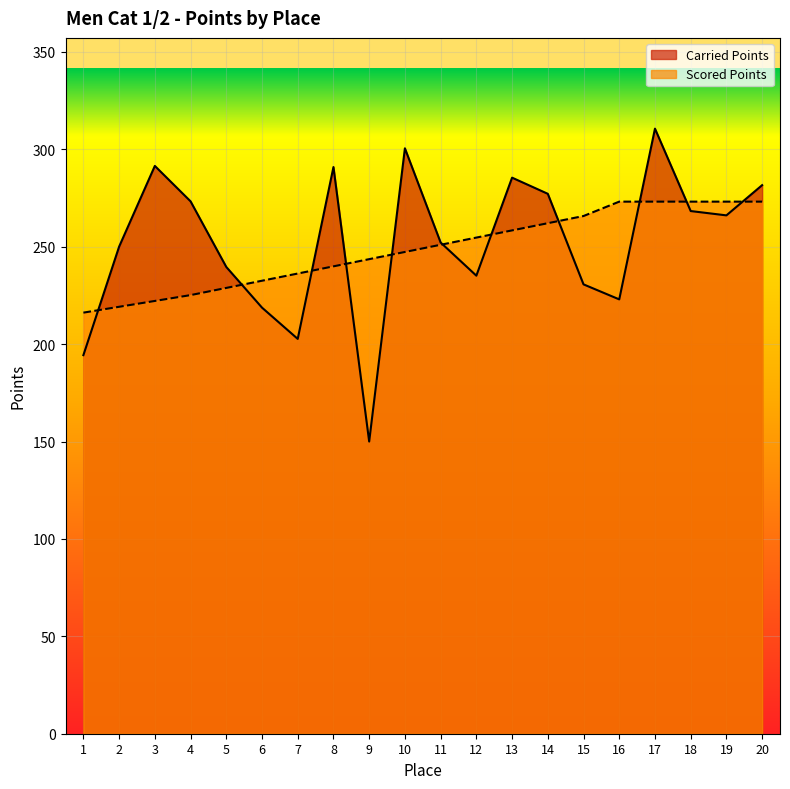

Reading left to right, list all the values displayed in this chart.

Carried Points: 1=194.3	2=250.0	3=291.5	4=273.3	5=239.6	6=218.7	7=202.7	8=290.9	9=150.0	10=300.5	11=252.2	12=235.1	13=285.5	14=277.2	15=230.7	16=223.0	17=310.6	18=268.3	19=266.1	20=281.6
Scored Points: 1=216.2	2=219.2	3=222.2	4=225.2	5=228.9	6=232.6	7=236.2	8=239.9	9=243.6	10=247.3	11=251.0	12=254.7	13=258.4	14=262.1	15=265.8	16=273.2	17=273.2	18=273.2	19=273.2	20=273.2